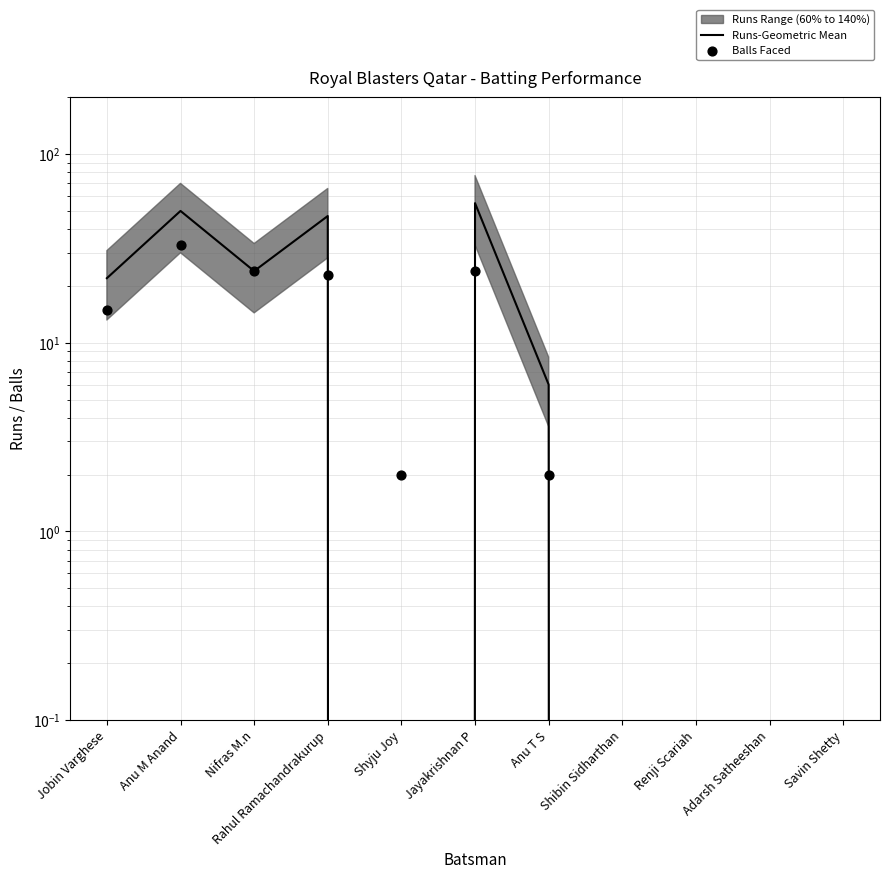

Is the value of Balls Faced at Jobin Varghese greater than the value of Runs-Geometric Mean at Rahul Ramachandrakurup?

No